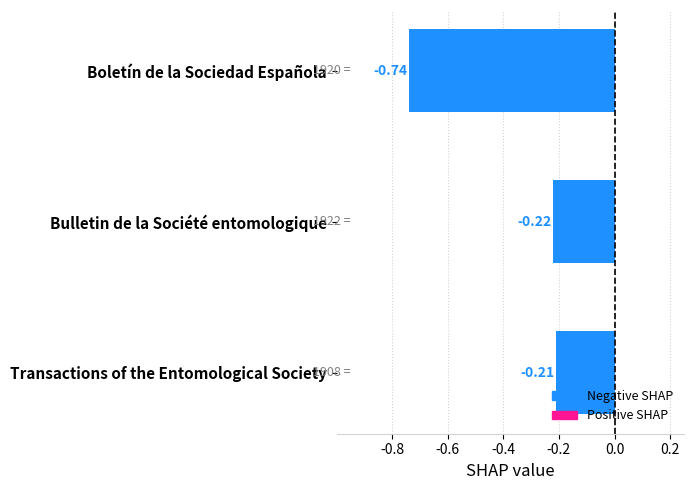

Which category has the lowest value across all series?

Boletín de la Sociedad Española